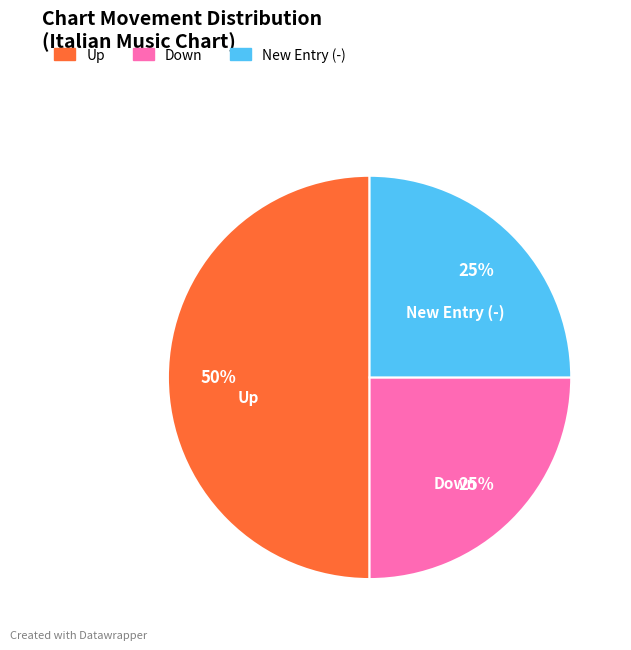

The New Entry (-) slice represents 25% of the pie. True or false?

True